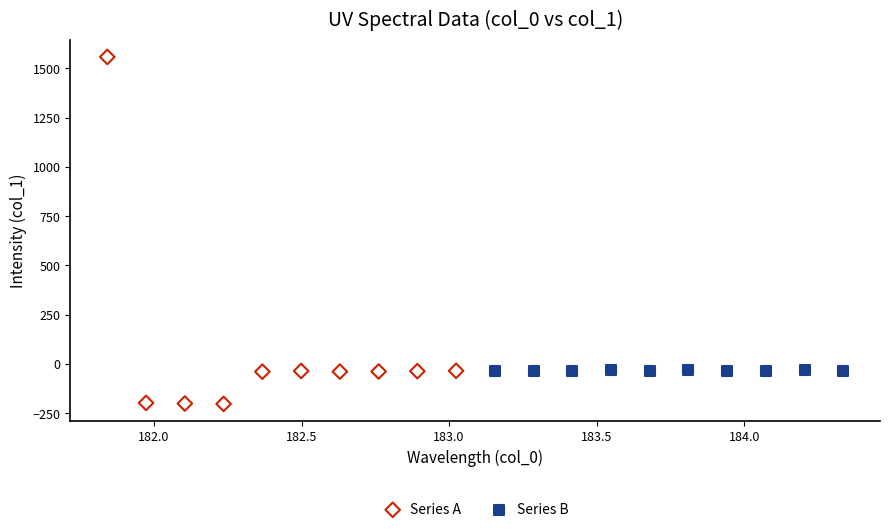

What are all the series names shown in the legend?

Series A, Series B